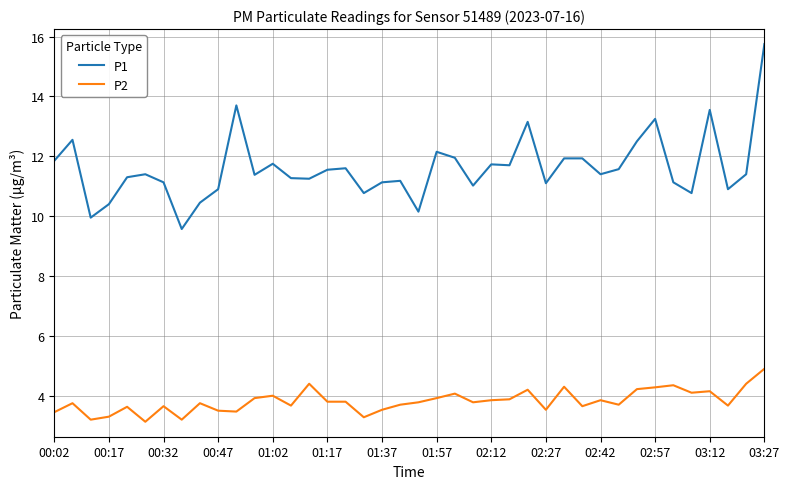

Which series has the largest total across all categories?

P1